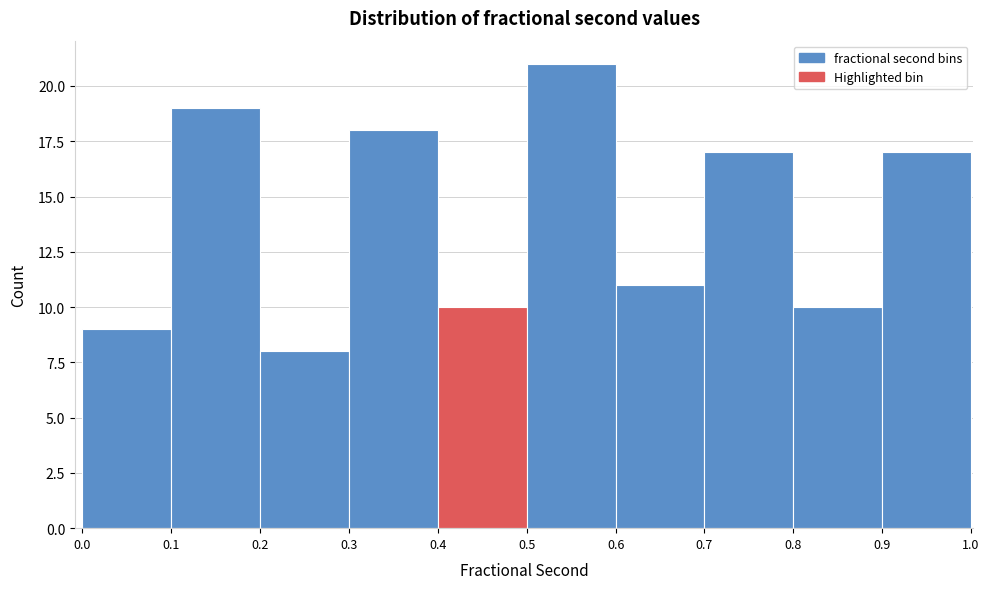

How tall is the bar that spans 0.6 to 0.7 on the x-axis? The values are not printed on the chart, so give them approximately, as read against the axis.

11